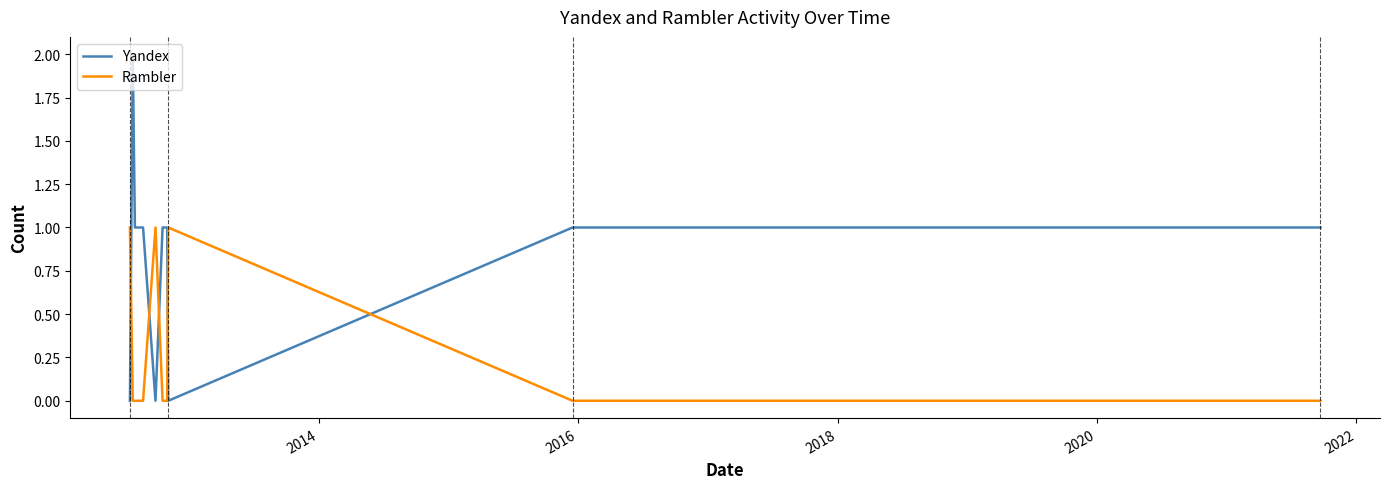

After their last crossing, which series has the higher values: Rambler or Yandex?

Yandex